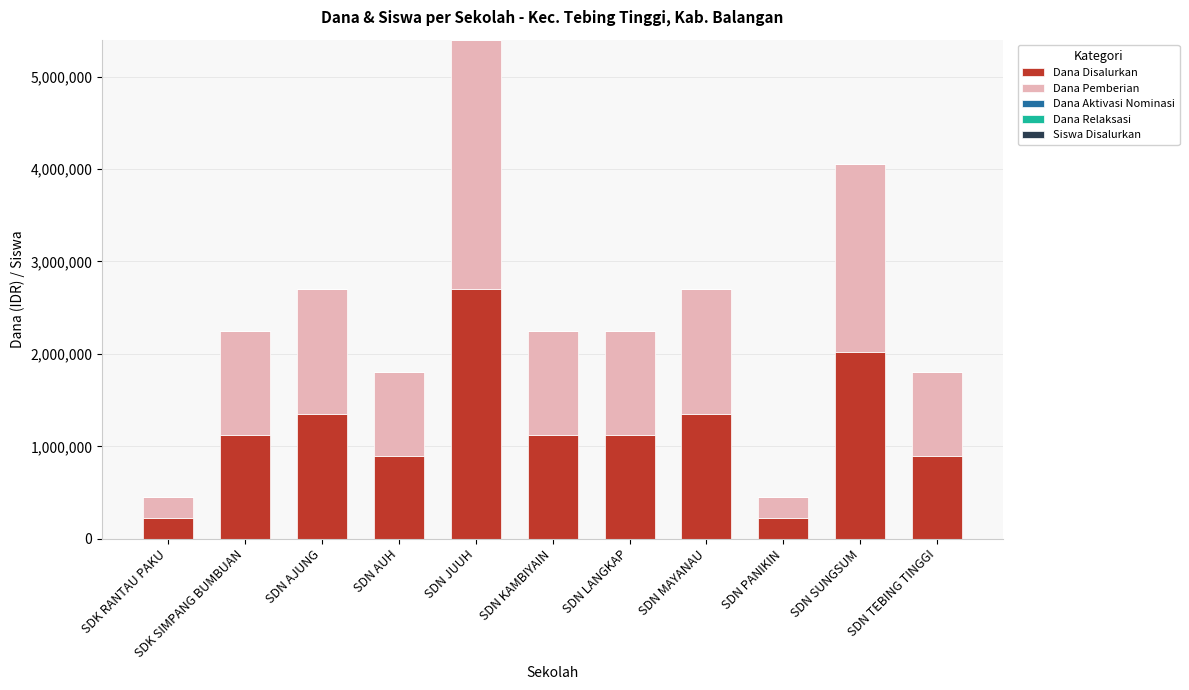

At which category is the sum across all series the highest?

SDN JUUH